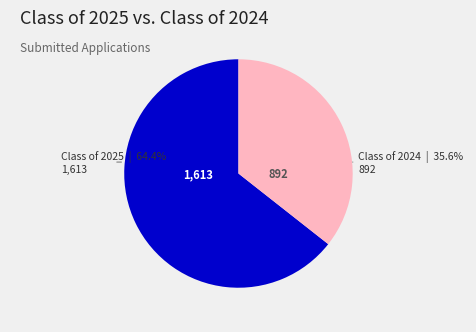

Does any single category account for the majority?

Yes